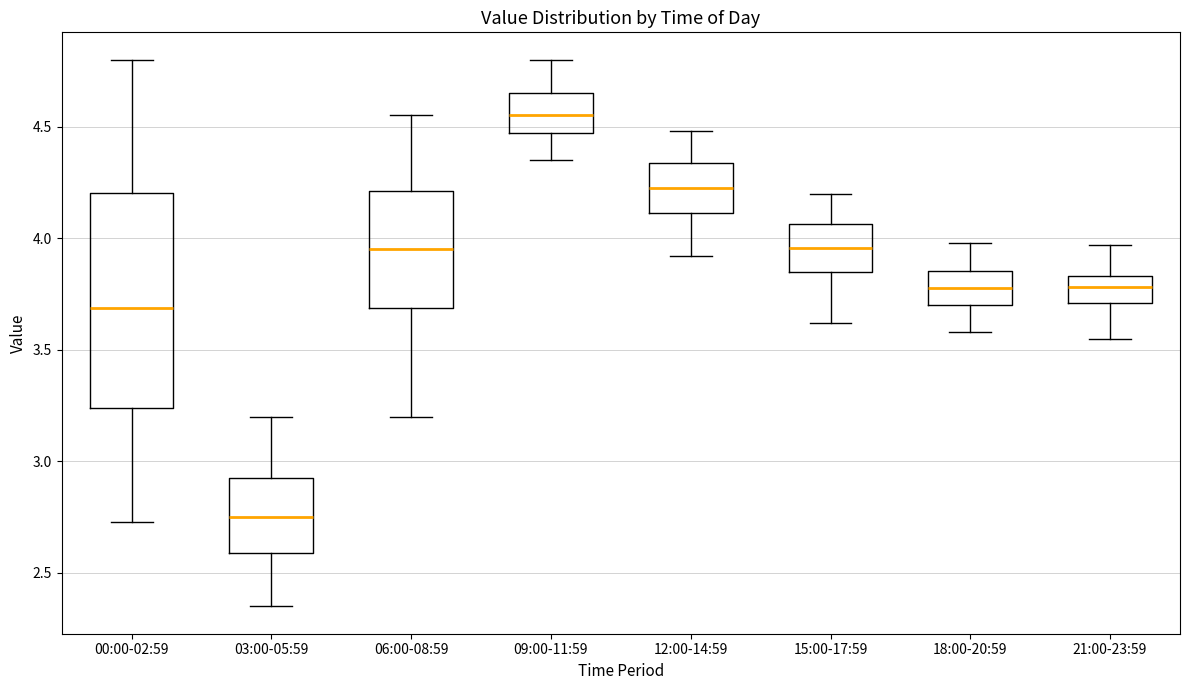

Which box has the highest median line?

09:00-11:59